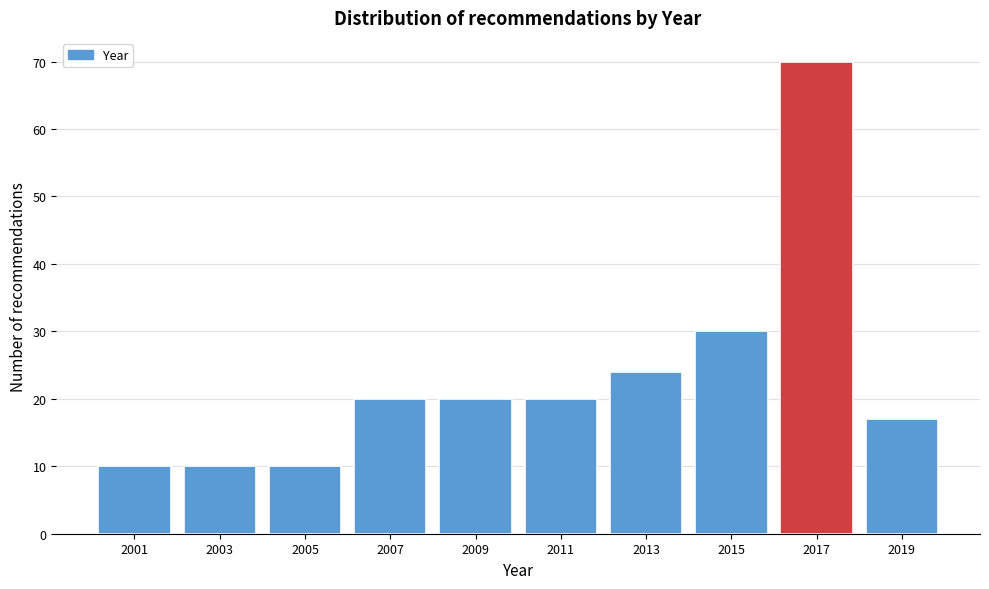

Reading left to right, extract all data points from this chart.

2001=10	2003=10	2005=10	2007=20	2009=20	2011=20	2013=24	2015=30	2017=70	2019=17